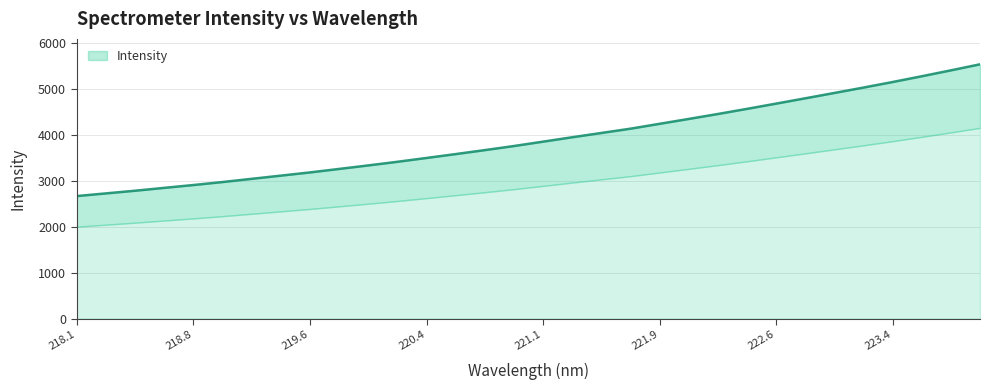

Which has a higher value, 220.9264 or 220.1623?

220.9264